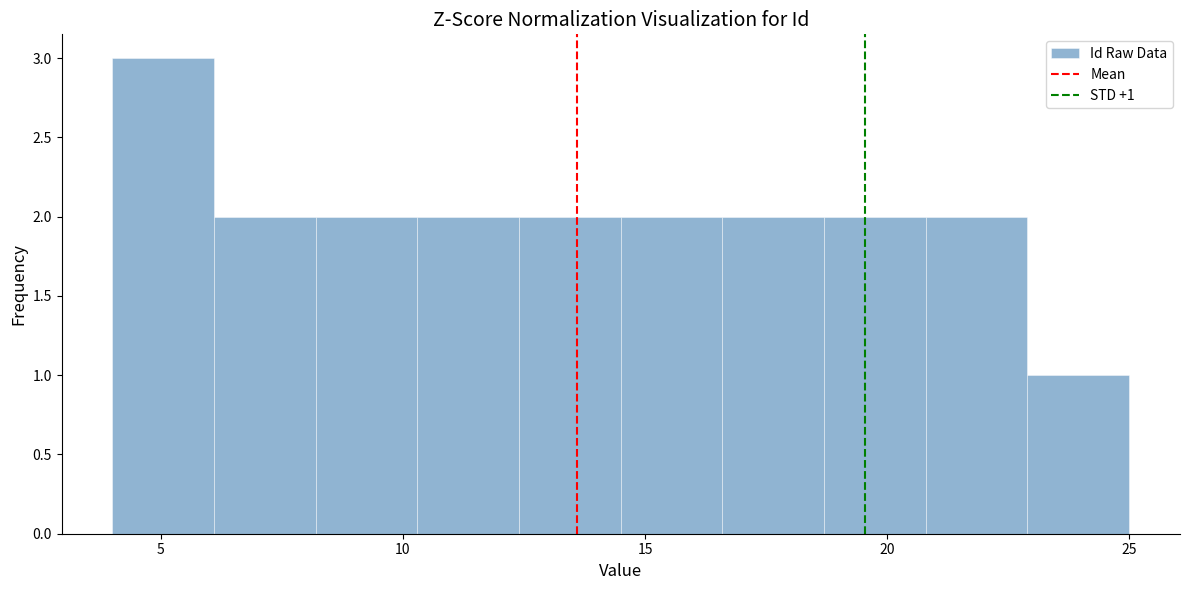

Which range on the x-axis has the tallest bar?

4.0 to 6.1